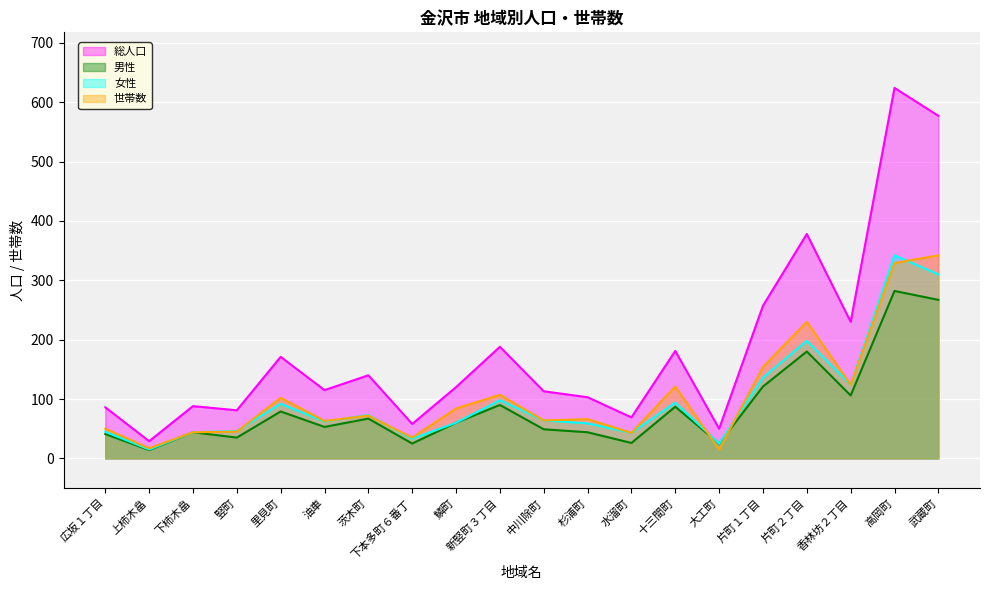

What is the approximate value of 世帯数 at 中川除町?

64